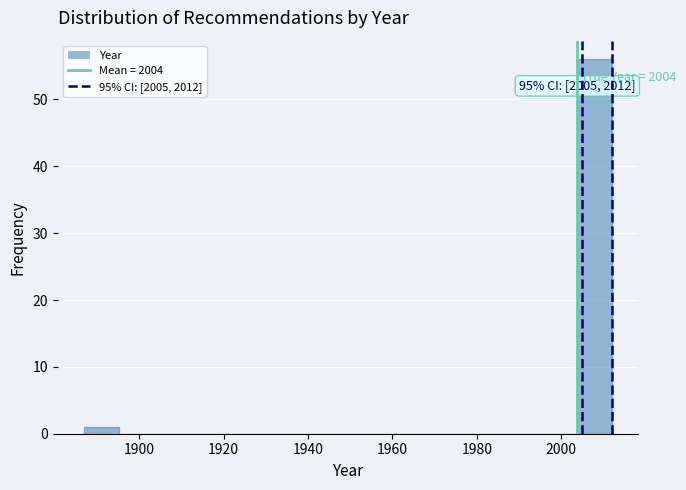

Over which range of the x-axis is the bar tallest?

2004 to 2012